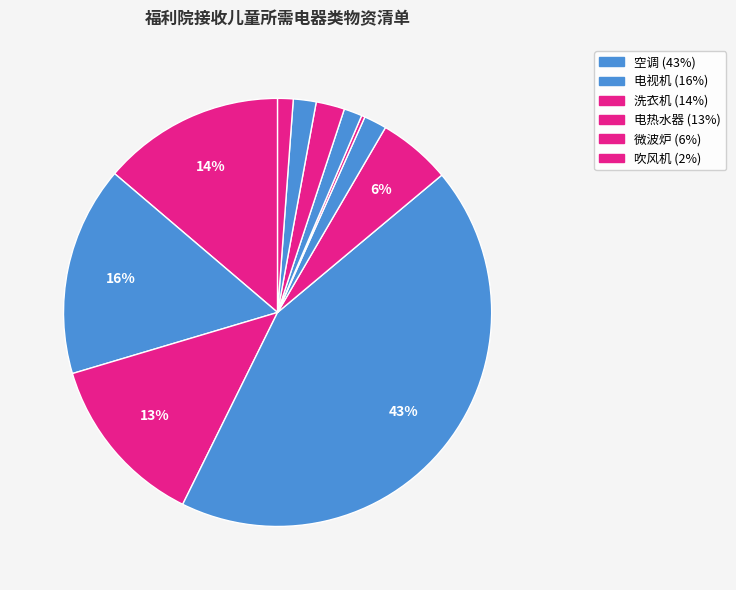

Count the number of slices in the pie.

11